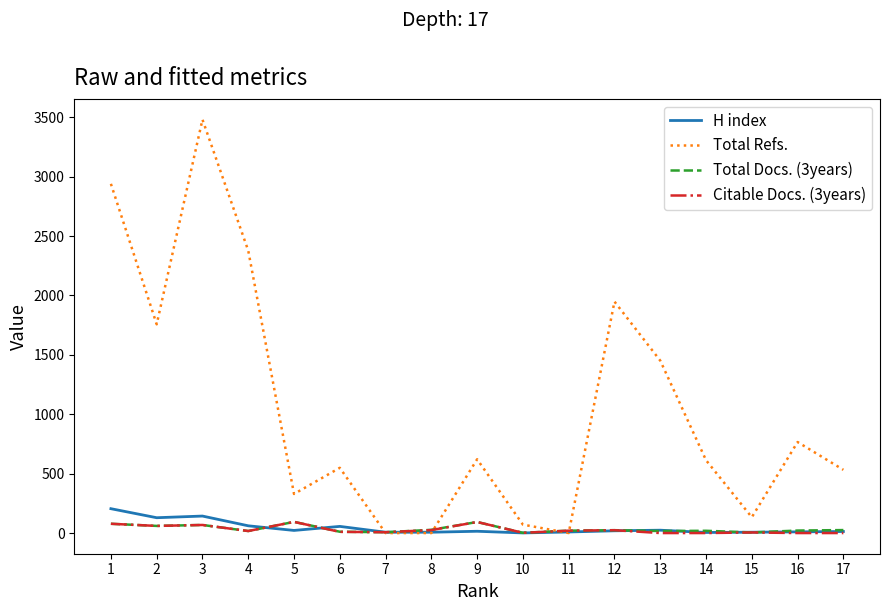

What is the maximum value for Total Refs.?

3480